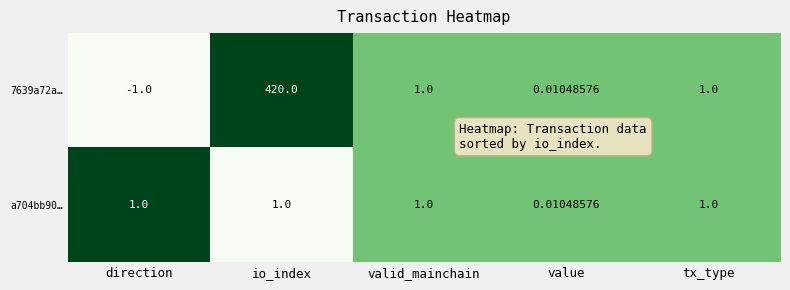

Between direction and tx_type, which series saw the biggest shift?

7639a72a…